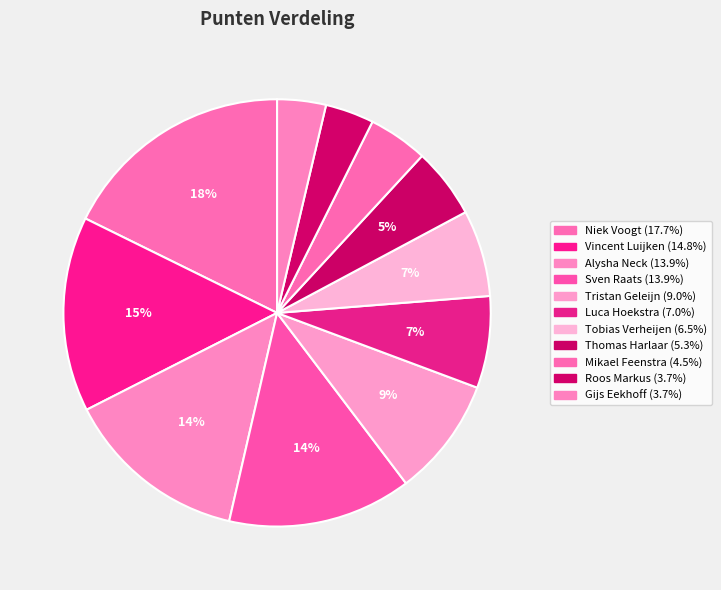

What is the change in value from Luca Hoekstra to Thomas Harlaar?

-4.0